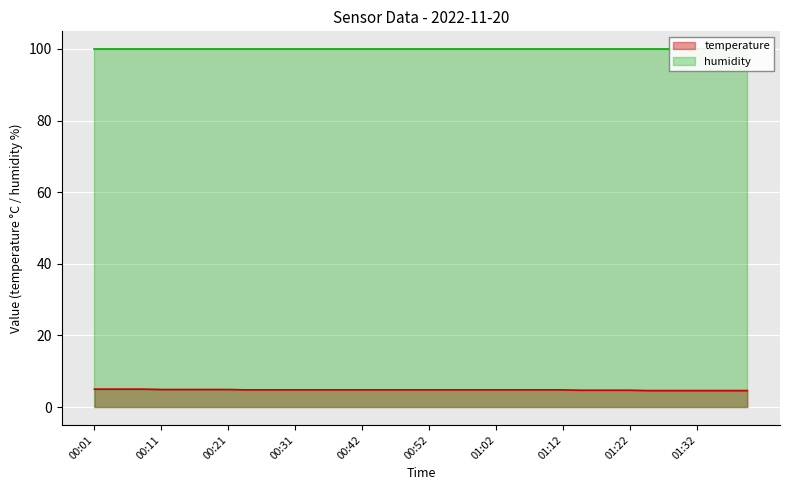

What is the approximate value at 00:54?

4.8